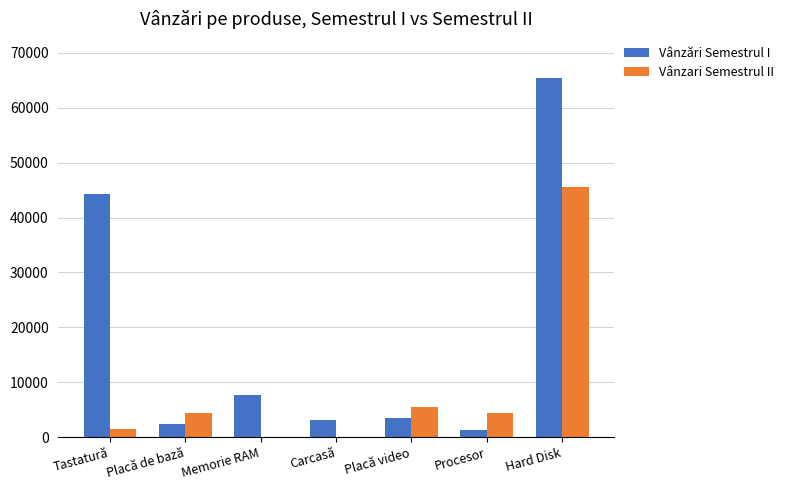

Which series has the largest range (max minus min)?

Vânzări Semestrul I